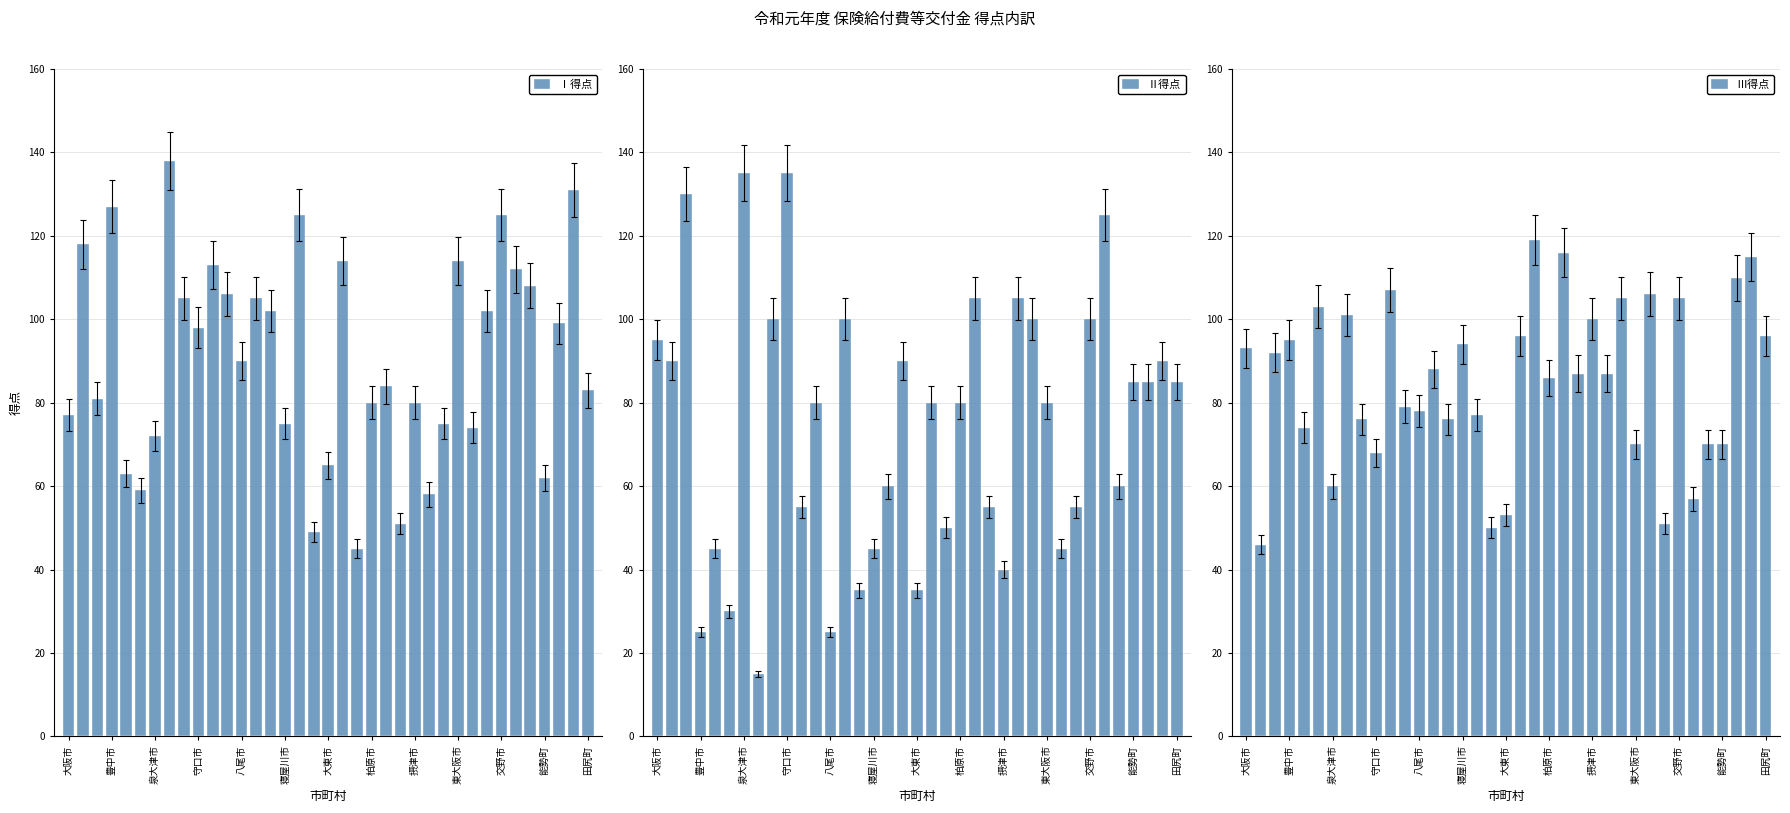

Are the bars grouped side by side (vs. stacked)?

Yes